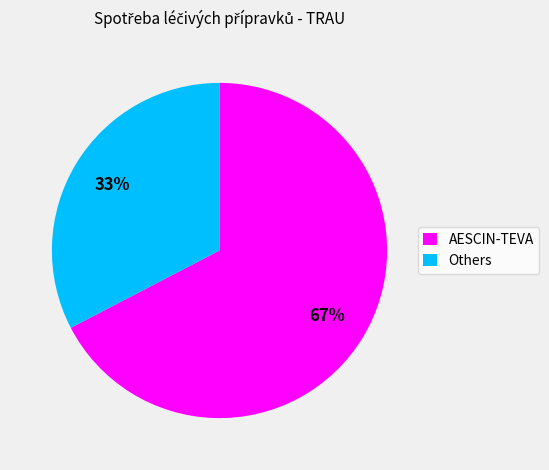

How many segments does this pie chart have?

2